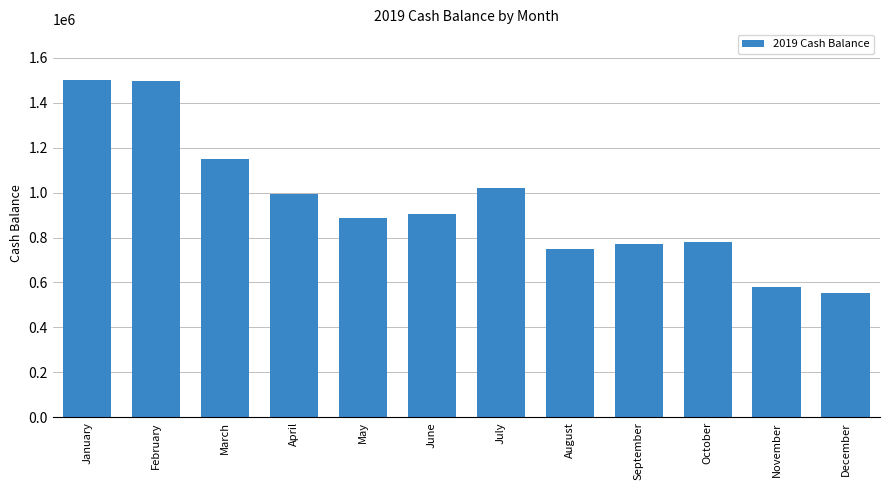

The chart shows a value of 1279390.6 at May. True or false?

False